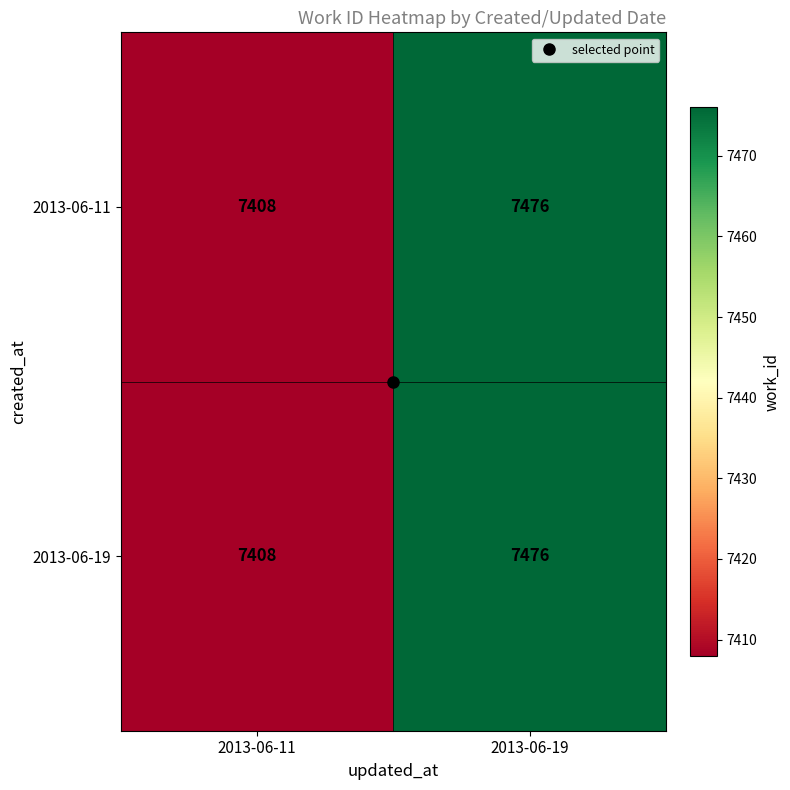

Rank the categories by 2013-06-19 value from highest to lowest.

2013-06-19, 2013-06-11